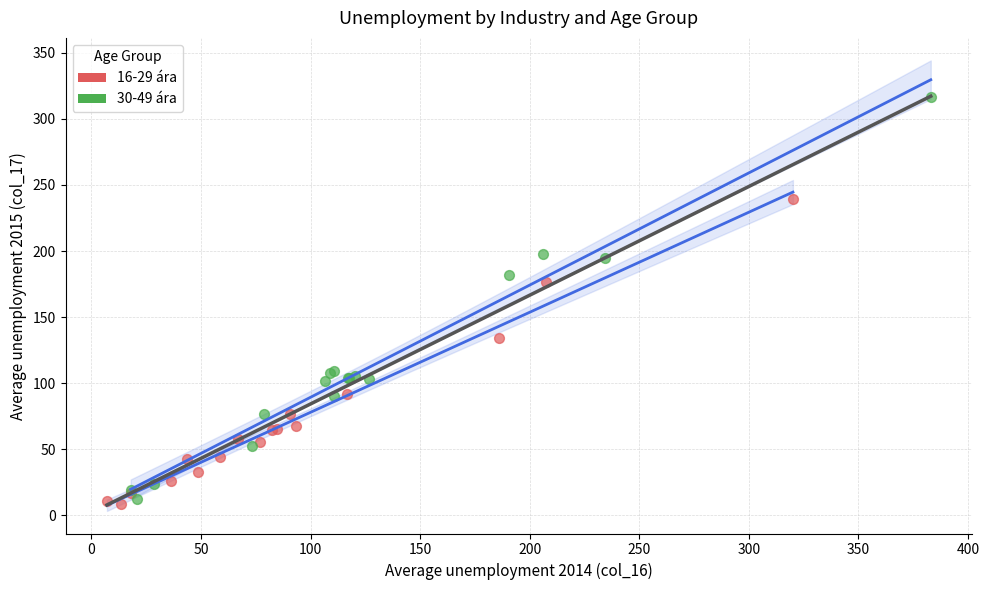

Which series has the widest spread of Y values?

30-49 ára